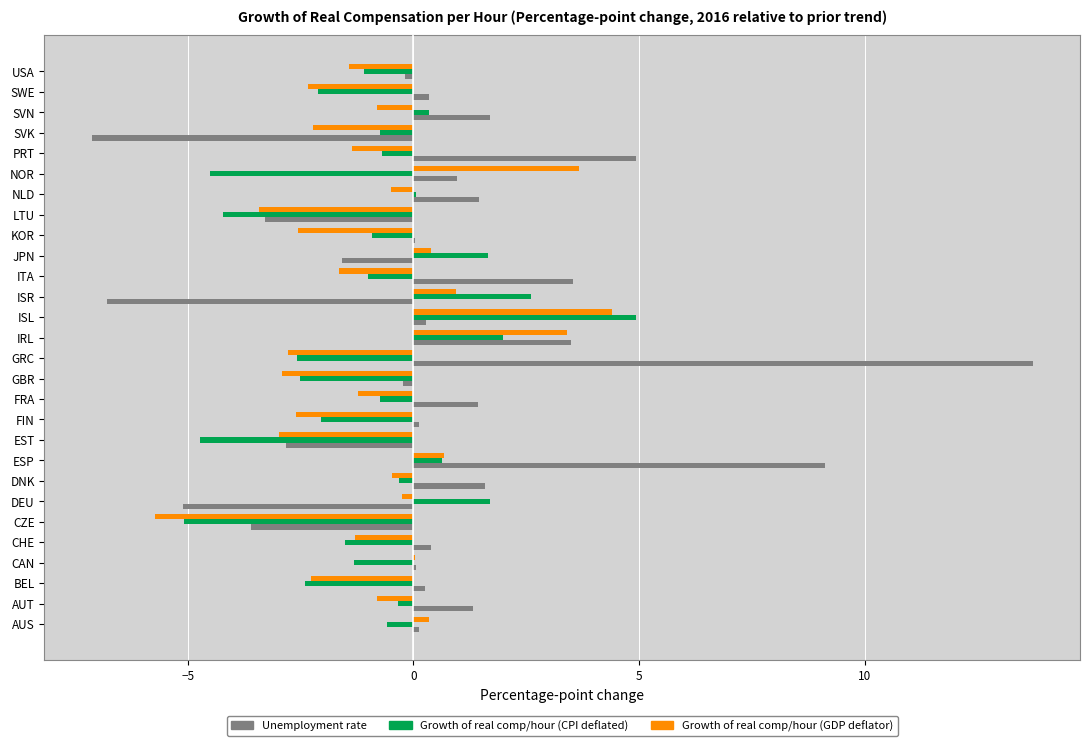

At which category does the chart reach its peak across all series?

GRC